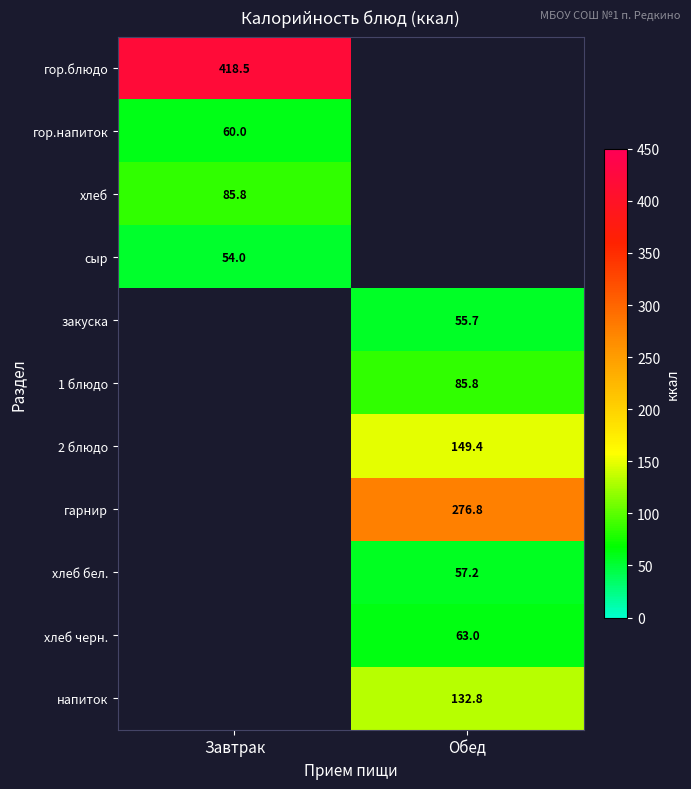

The гор.напиток series shows 60.0 at Завтрак. True or false?

True